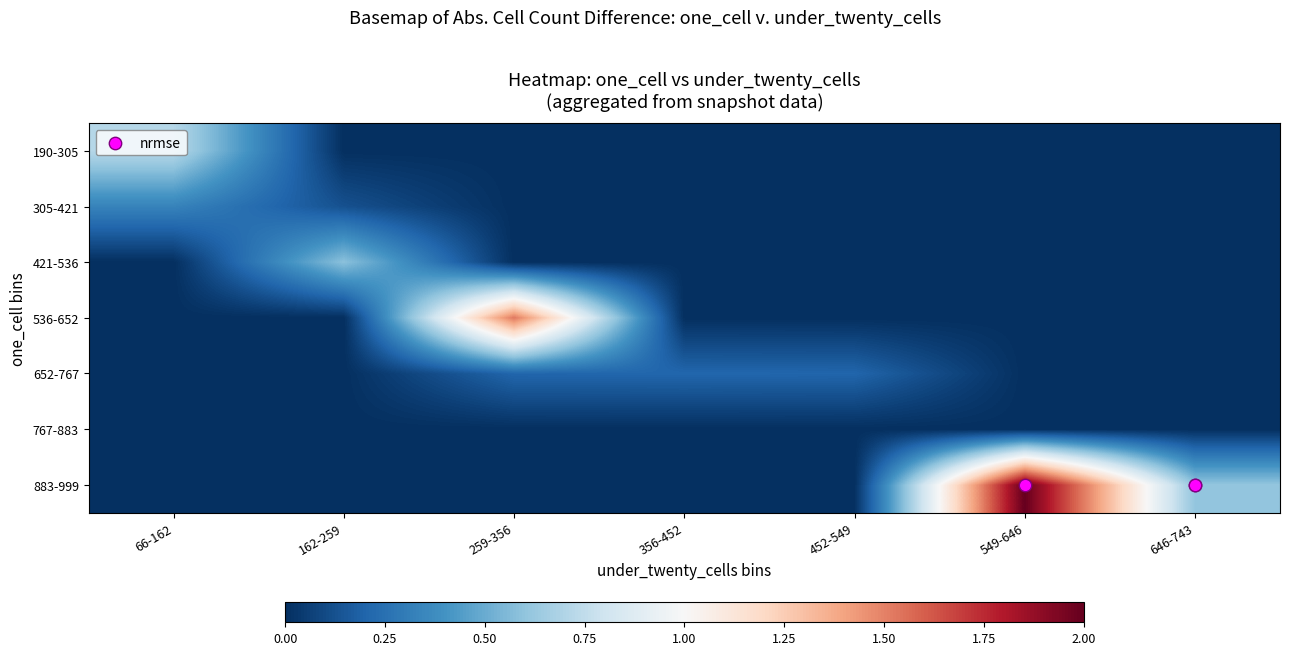

At which category is the sum across all series the highest?

549-646